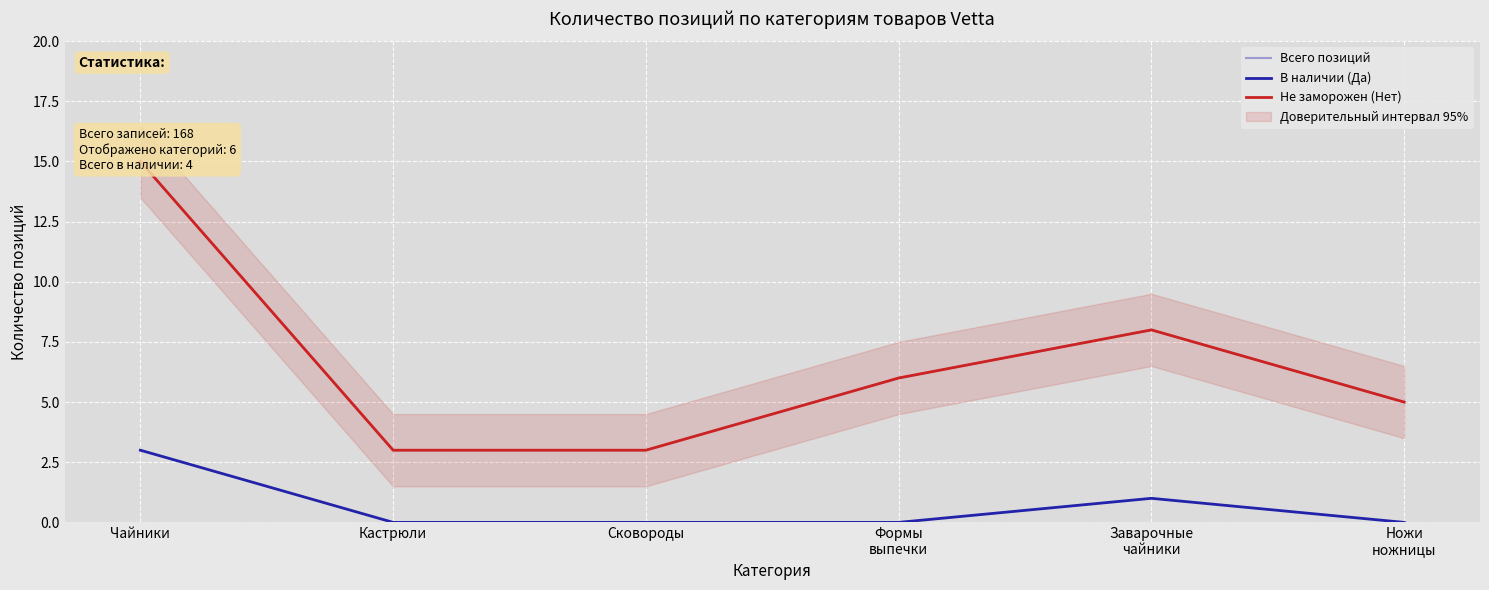

The В наличии (Да) series shows 2 at Кастрюли. True or false?

False